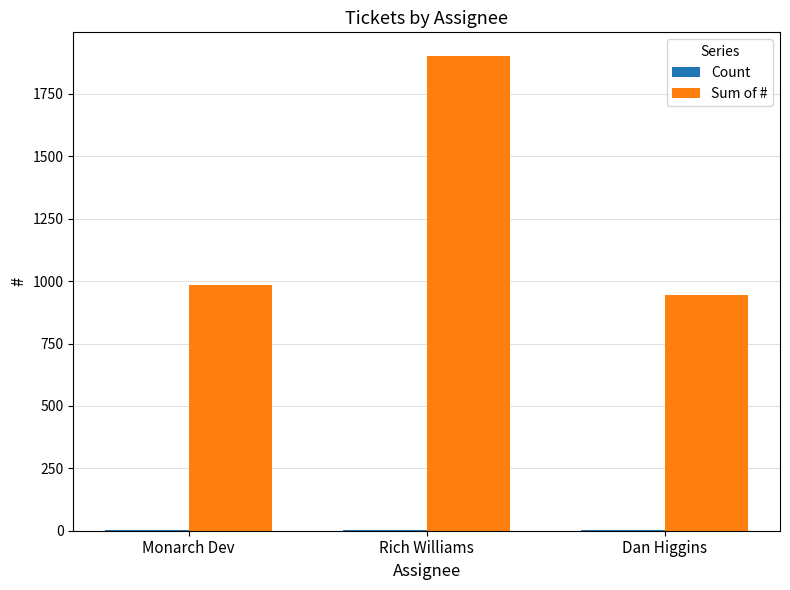

The value of Sum of # at Rich Williams is 3306. True or false?

False